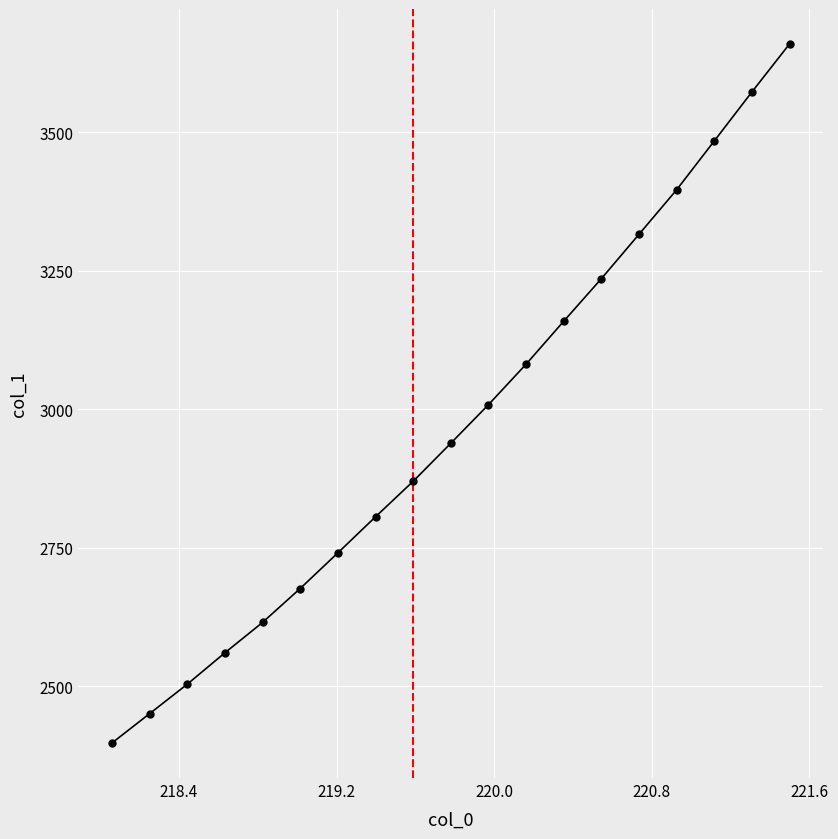

What is the sum of all values?

56464.5